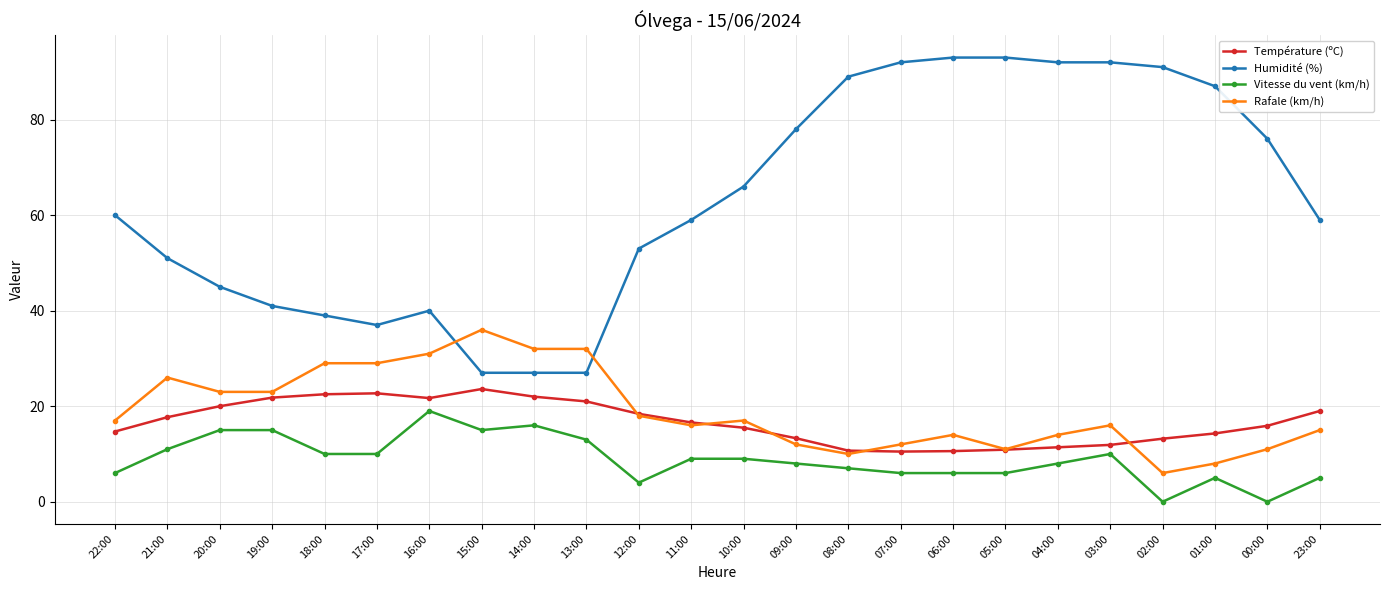

The Rafale (km/h) series shows 42.7 at 13:00. True or false?

False